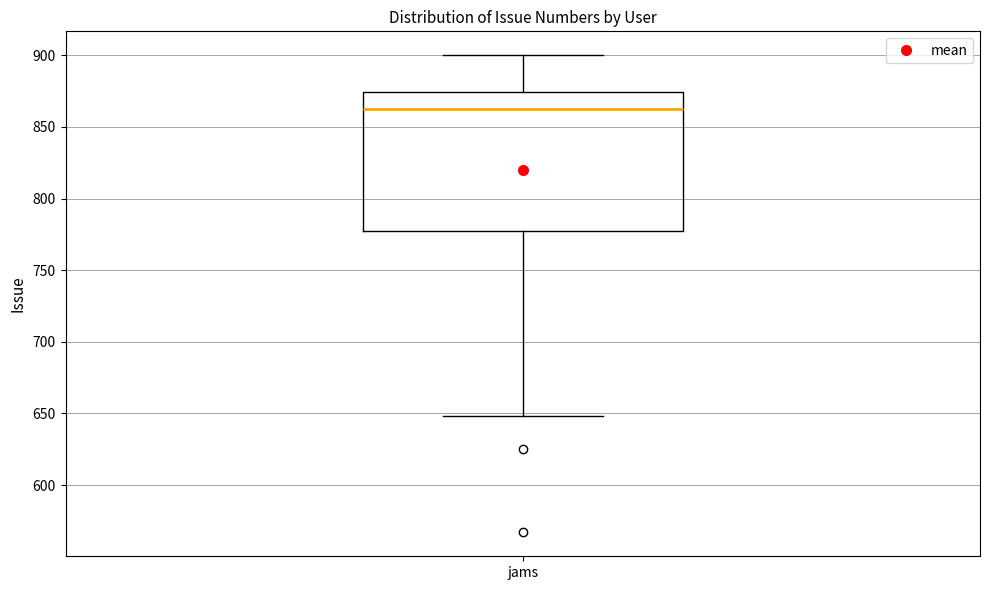

Where does the upper whisker of the box for jams end on the y-axis? The values are not printed on the chart, so give them approximately, as read against the axis.

900